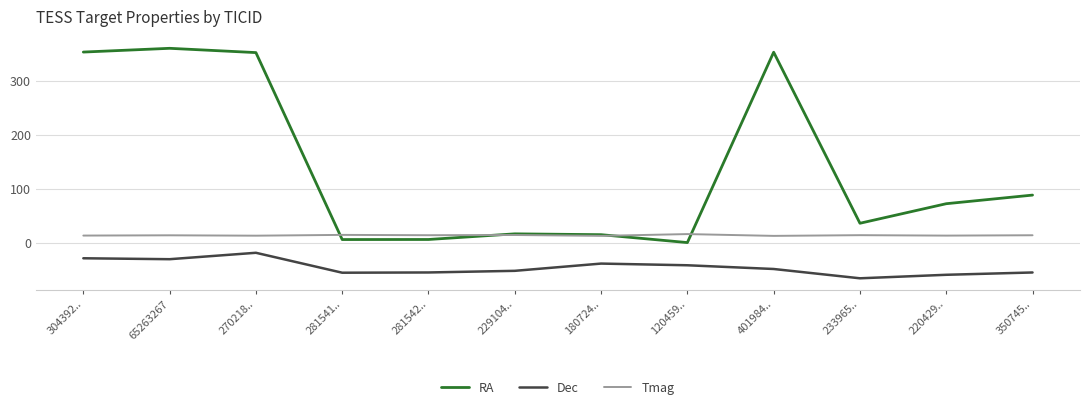

What is the smallest value displayed?

-64.8